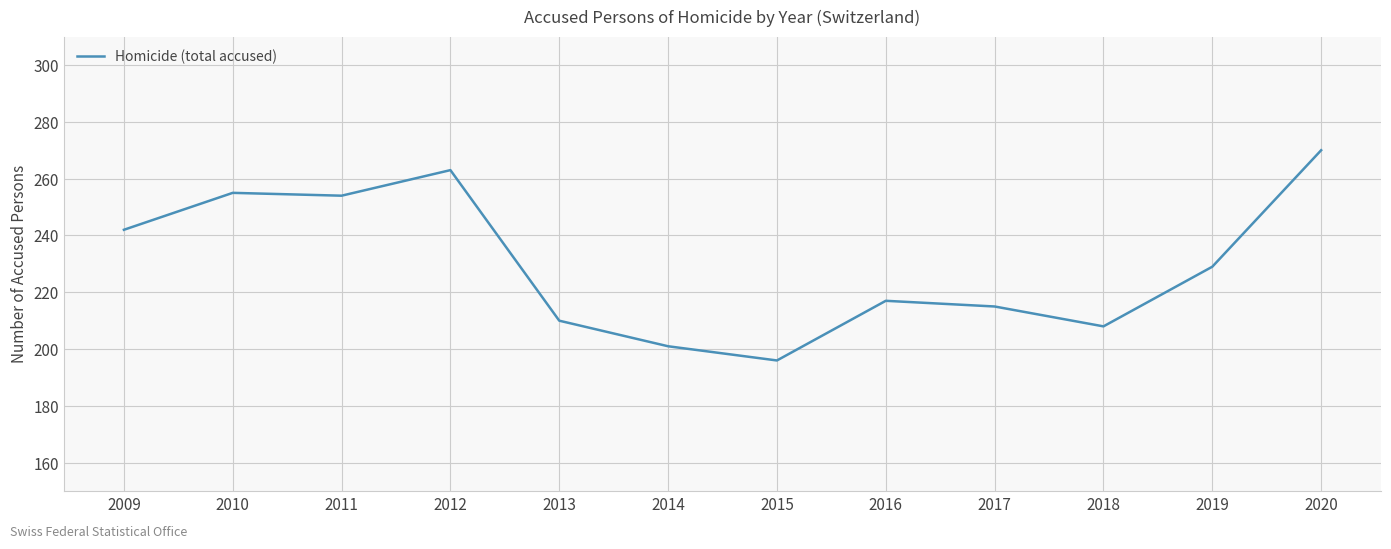

Reading right to left, list all the values displayed in this chart.

270	229	208	215	217	196	201	210	263	254	255	242